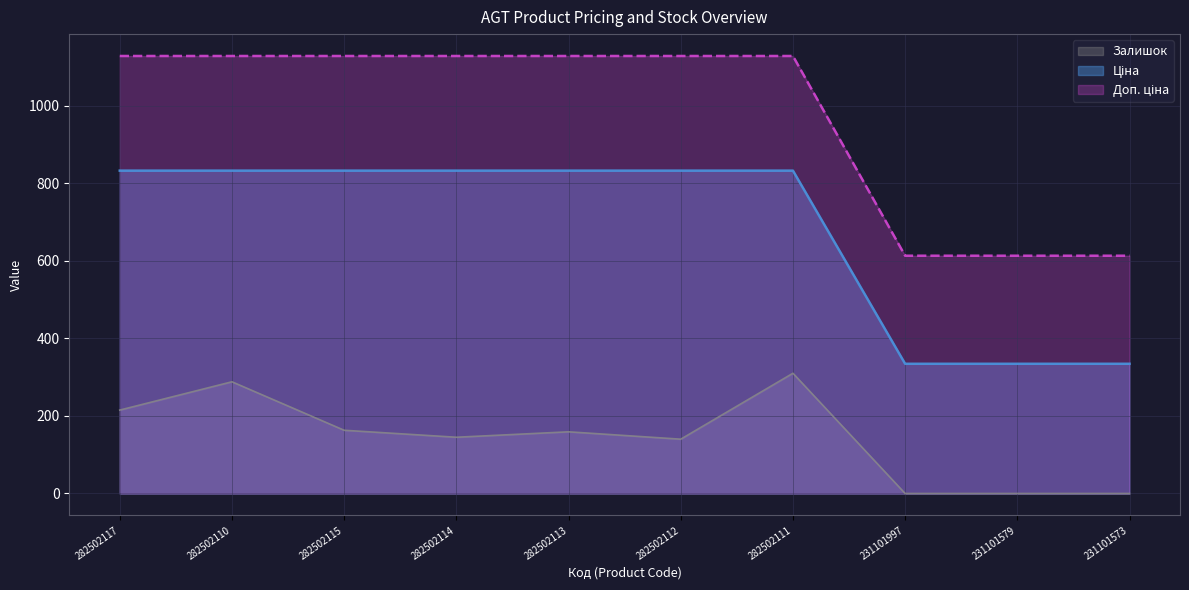

At how many categories does at least one series exceed 662?

7